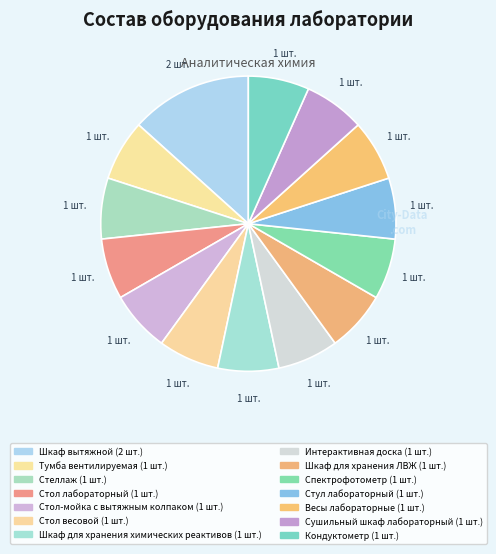

Combined, do Шкаф для хранения ЛВЖ and Кондуктометр account for over 50%?

No